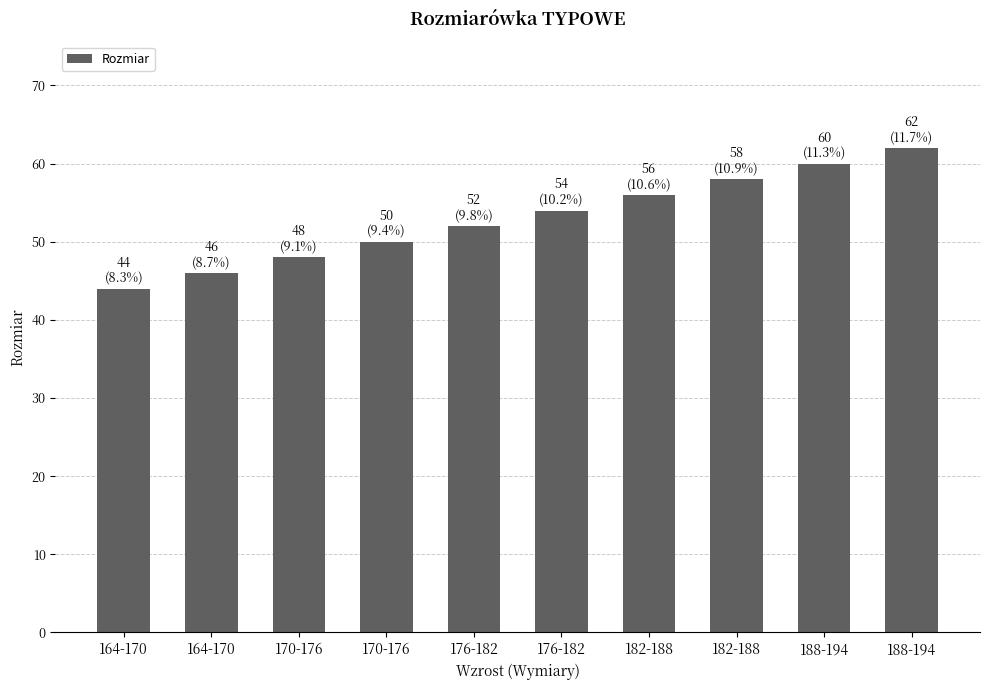

Are the bars horizontal?

No